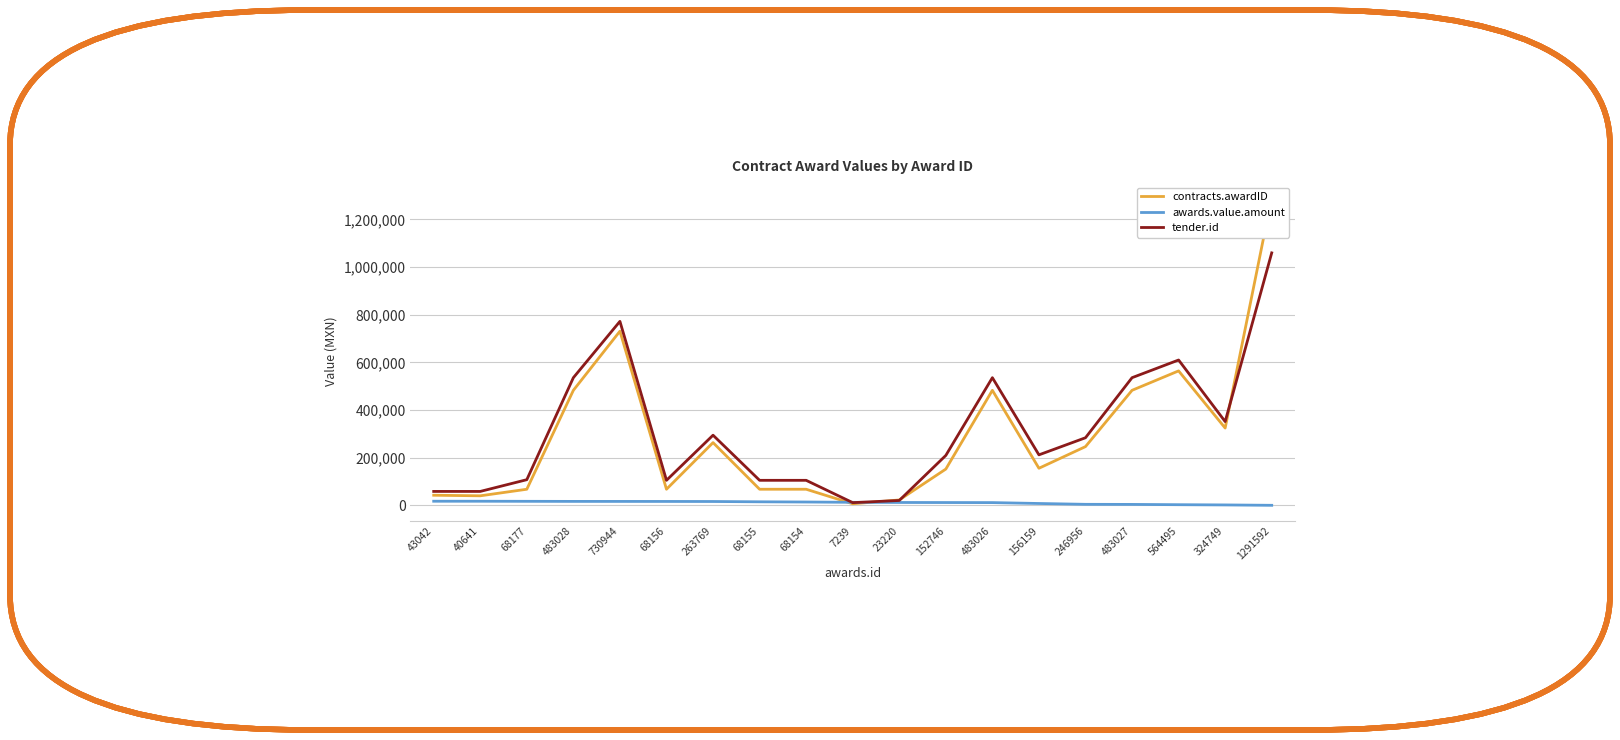

True or false: awards.value.amount has a value of 12660.0 at 23220.

True